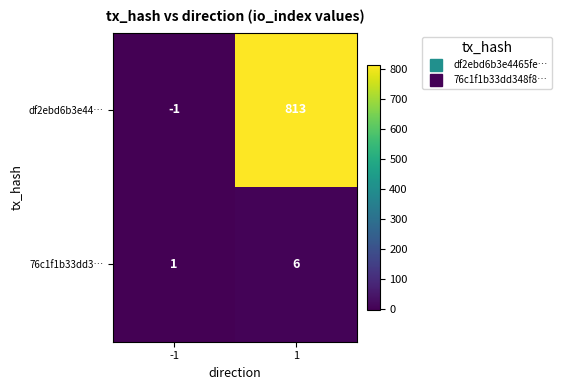

At which category does the chart reach its minimum across all series?

-1